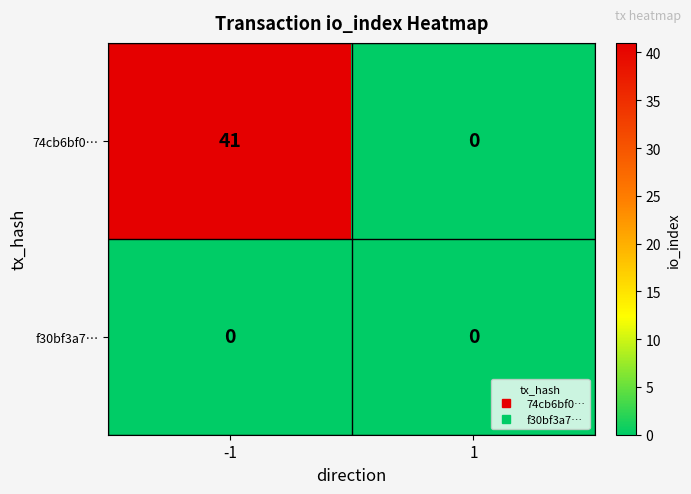

What is the greatest value displayed?

41